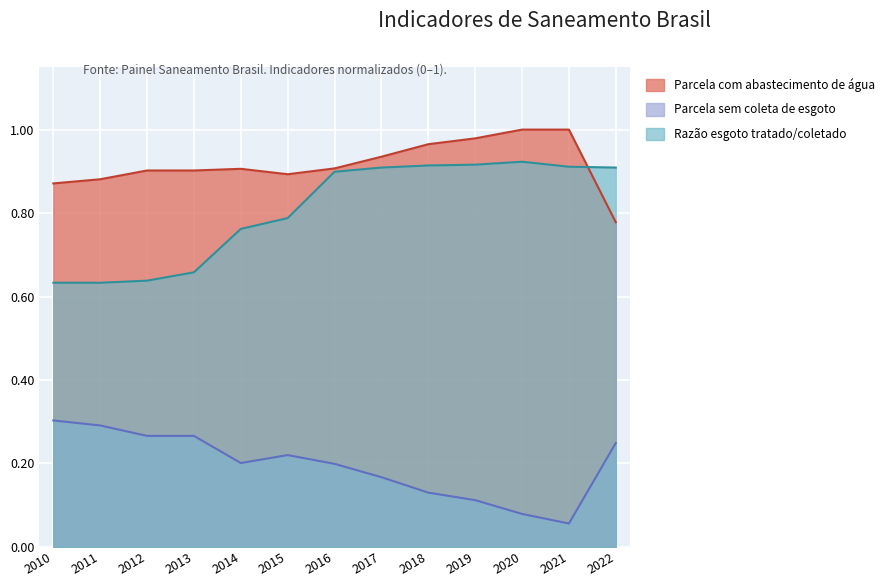

Rank the series by their maximum value, from lowest to highest.

Parcela sem coleta de esgoto, Razão esgoto tratado/coletado, Parcela com abastecimento de água